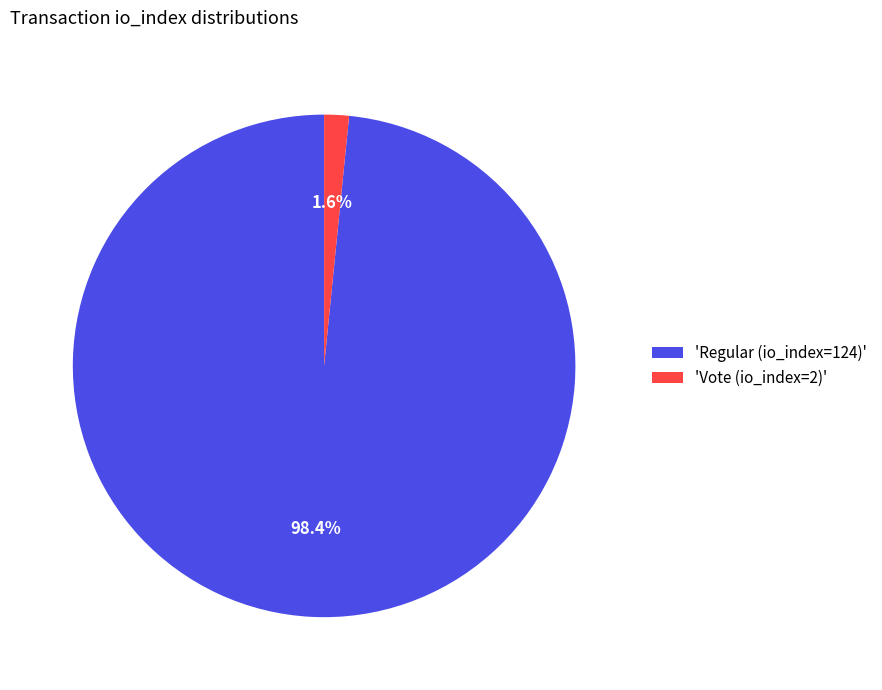

Is there any slice that represents more than half of the pie?

Yes